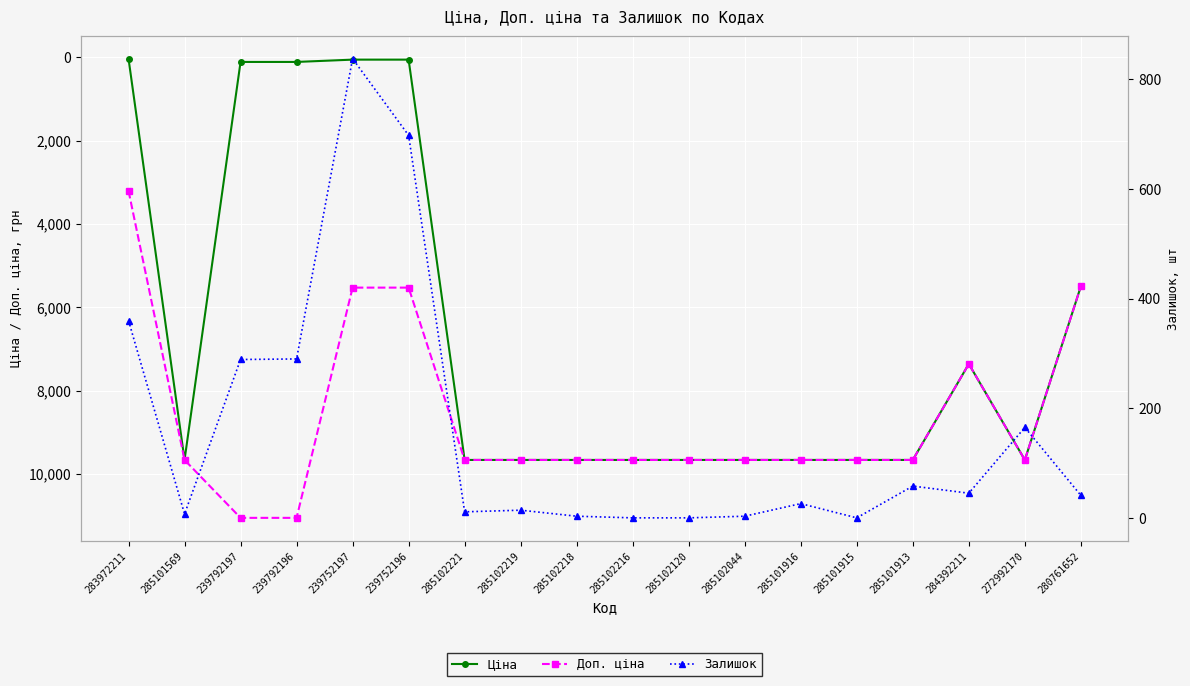

Is it true that Залишок equals 0.0 at 285102216?

True